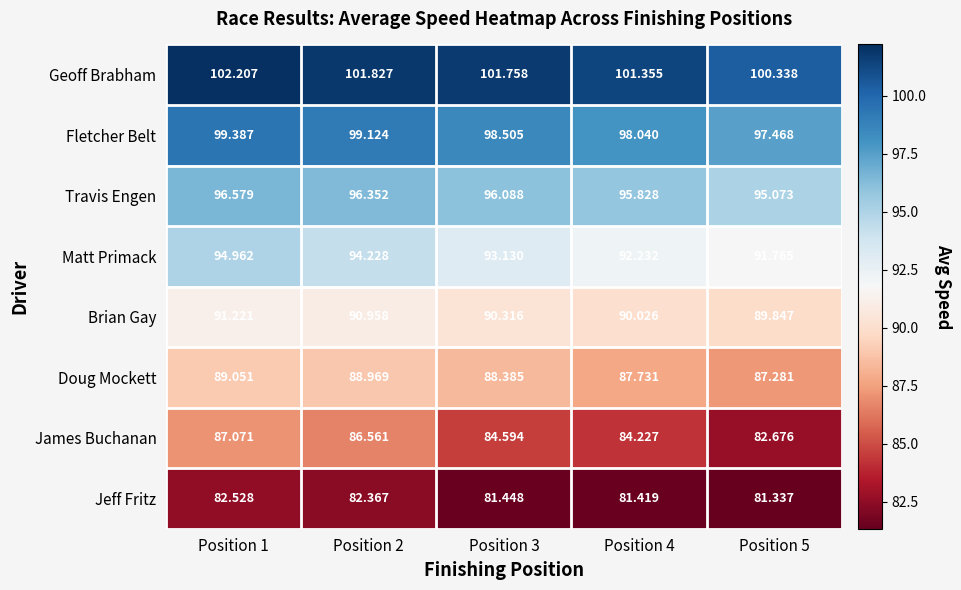

Which series has the widest spread of values?

James Buchanan